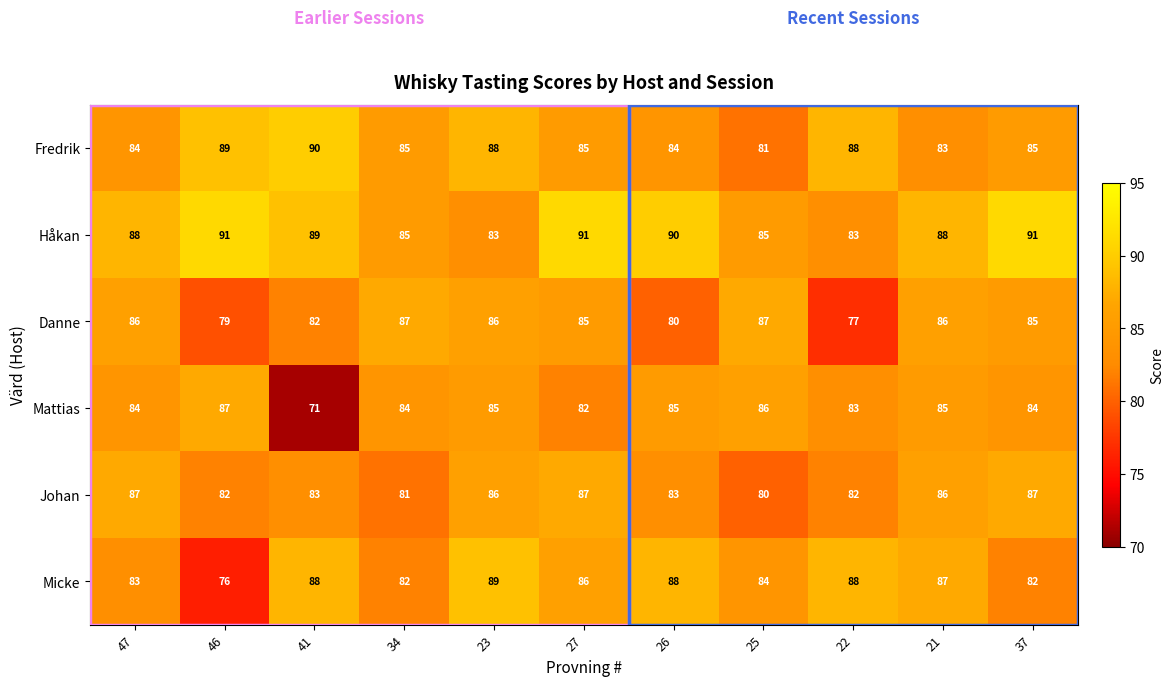

At which category is the sum across all series the highest?

23